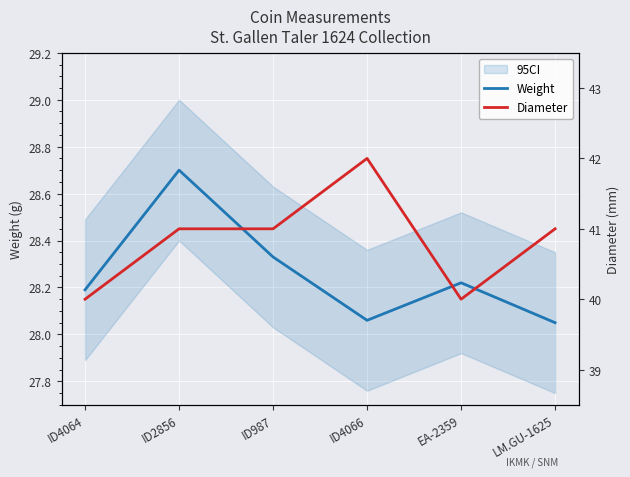

At which category does the chart reach its peak across all series?

ID4066